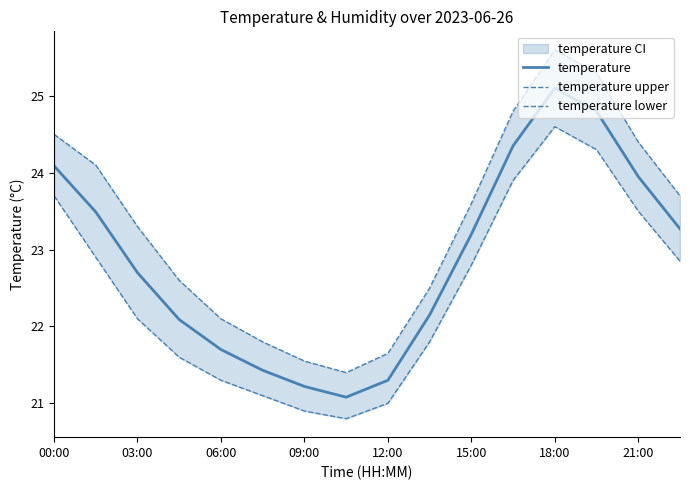

True or false: temperature has a value of 15.8 at 00:00.

False